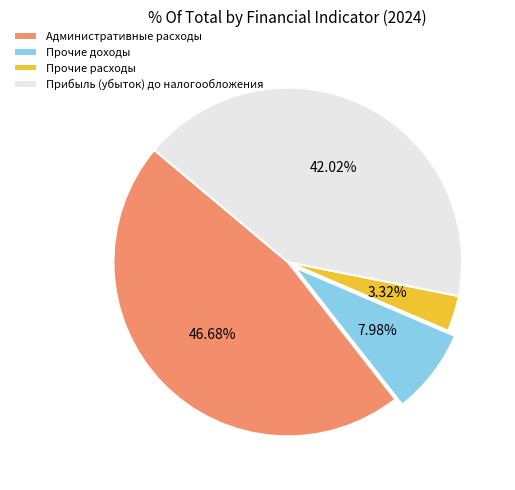

To the nearest percent, what is the difference between the Прибыль (убыток) до налогообложения and Прочие расходы slice percentages?

39%